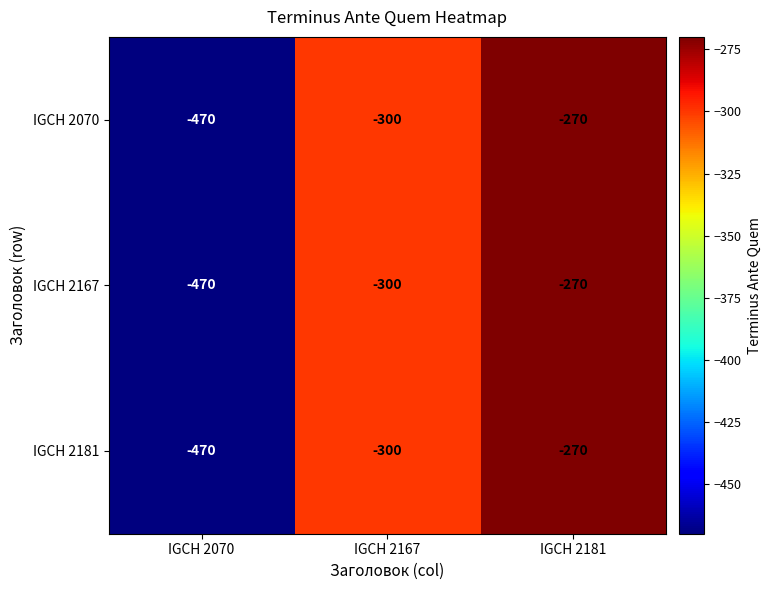

At which category does the chart reach its minimum across all series?

IGCH 2070